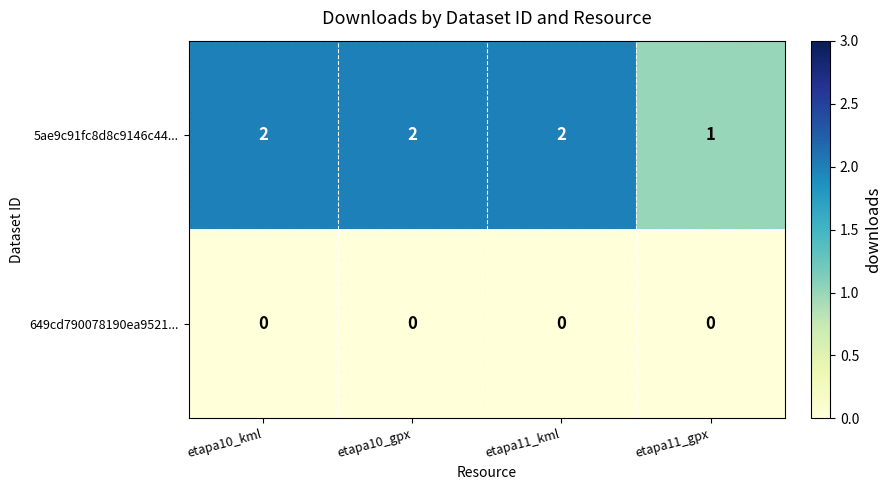

Rank the series at etapa11_gpx from lowest to highest value.

649cd790078190ea9521..., 5ae9c91fc8d8c9146c44...